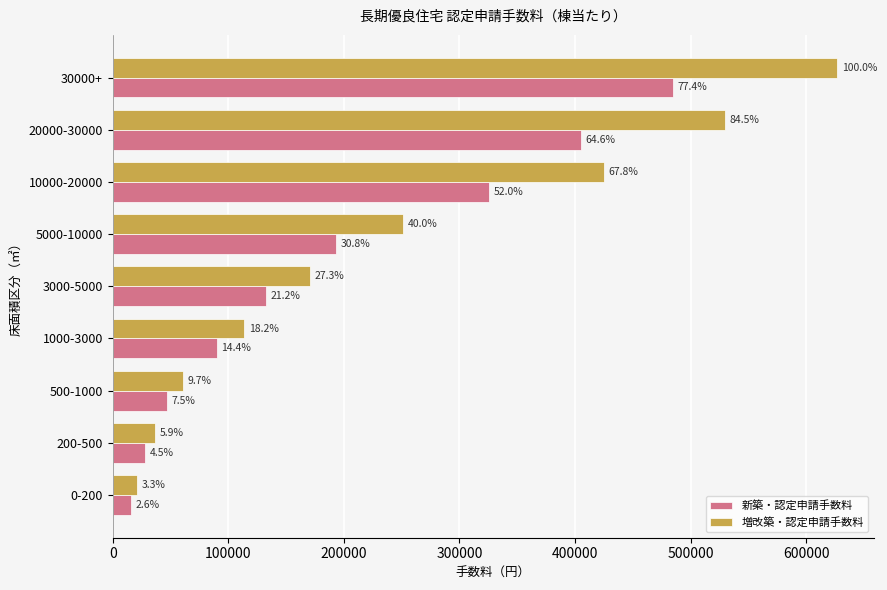

What are all the series names shown in the legend?

新築・認定申請手数料, 増改築・認定申請手数料